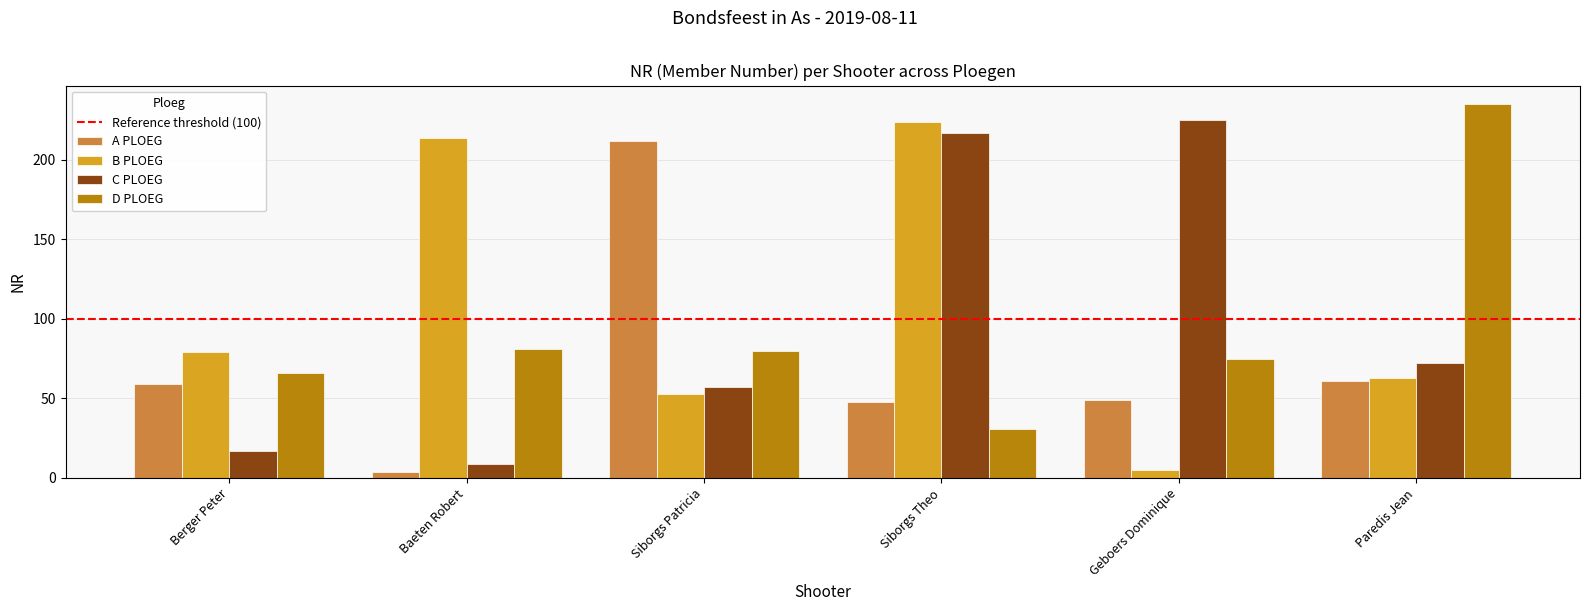

How many data points does each series have?

6